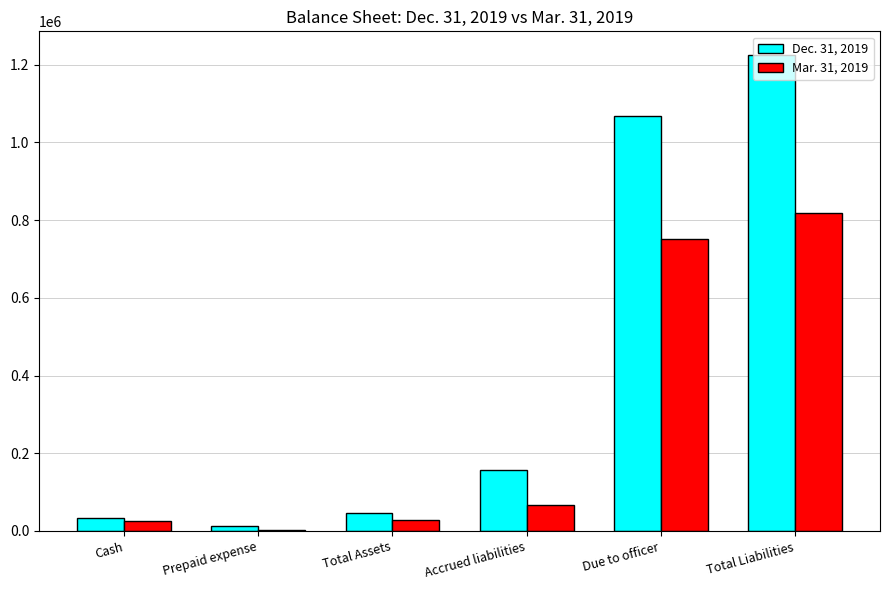

True or false: Mar. 31, 2019 has a value of 255490 at Total Liabilities.

False